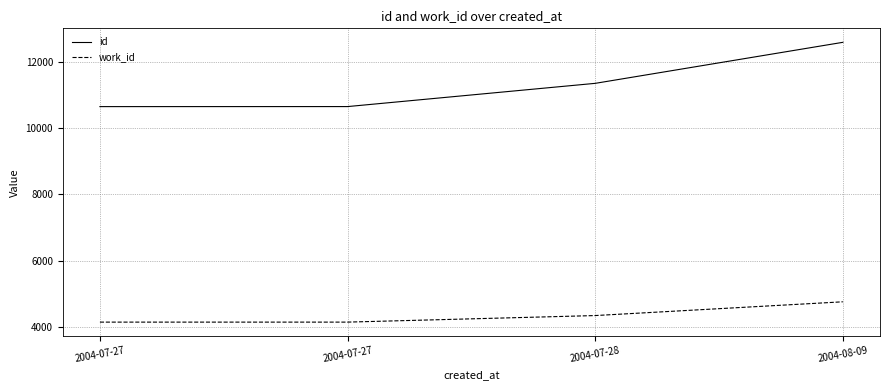

Does the chart display data point markers on the line(s)?

No